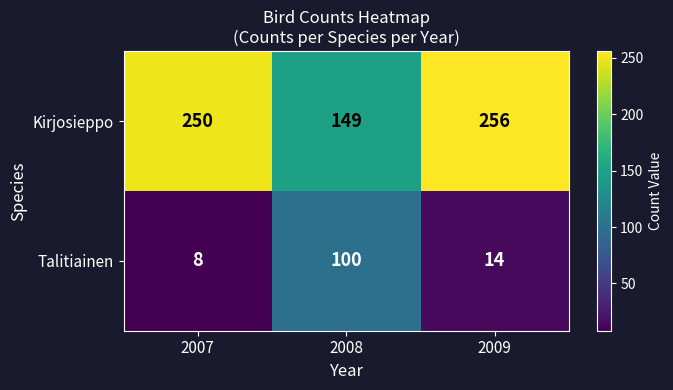

What value does the Talitiainen series have at 2007, to the nearest 10?

10